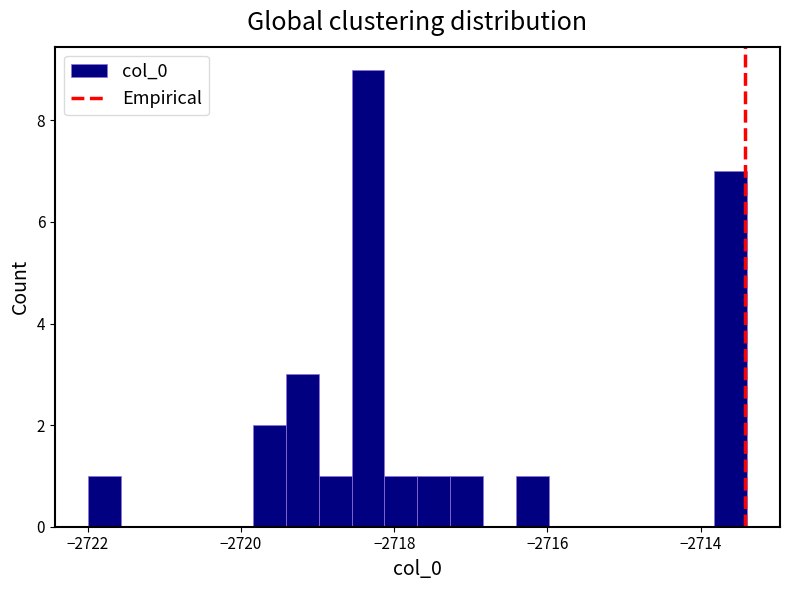

Around what value on the x-axis is the tallest bar? Give the approximate position of its centre, as read against the axis.

-2718.4